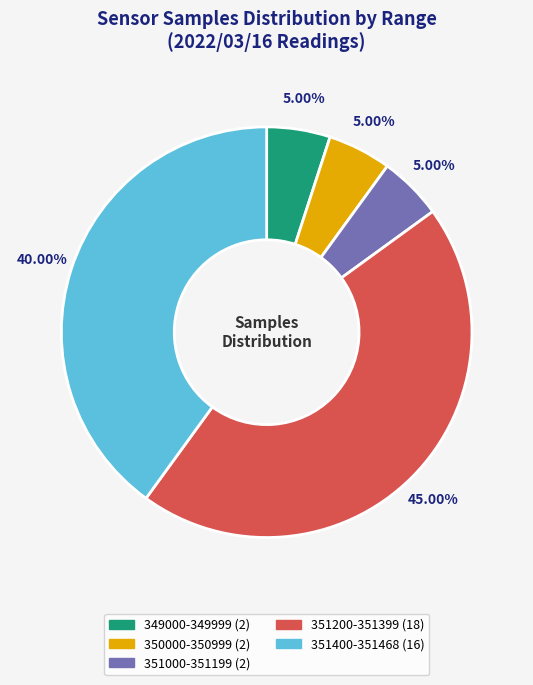

Does any single category account for the majority?

No